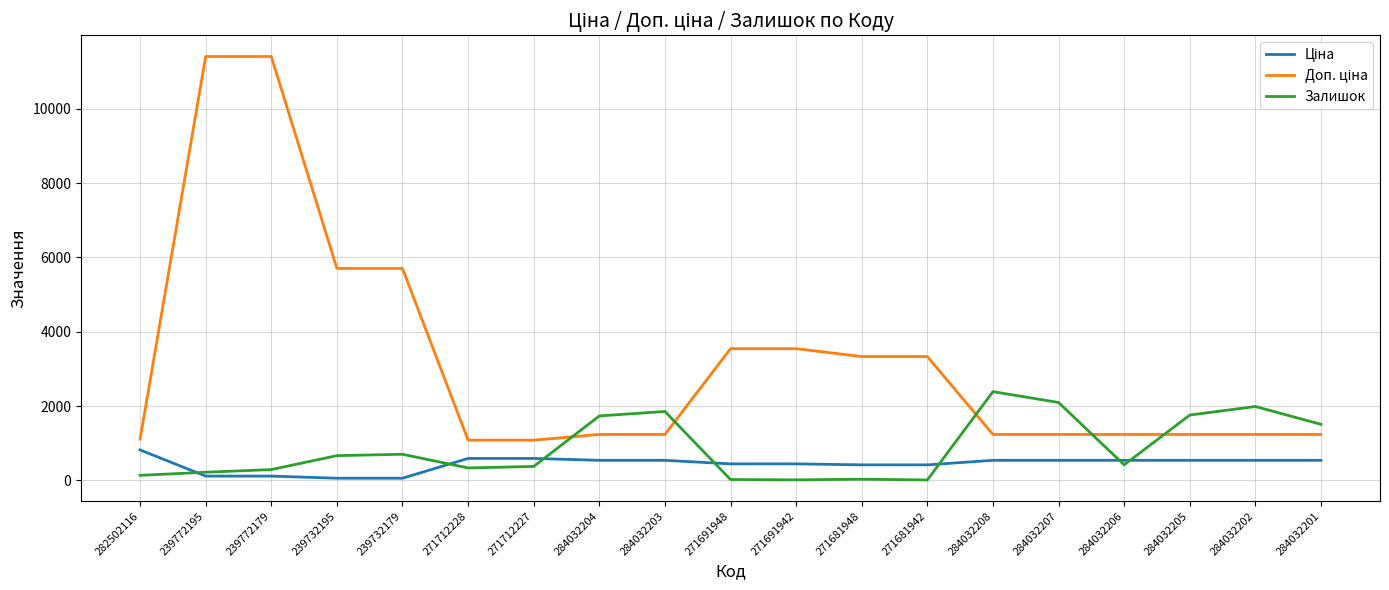

Rank the categories by Ціна value from highest to lowest.

282502116, 271712228, 271712227, 284032204, 284032203, 284032208, 284032207, 284032206, 284032205, 284032202, 284032201, 271691948, 271691942, 271681948, 271681942, 239772195, 239772179, 239732195, 239732179